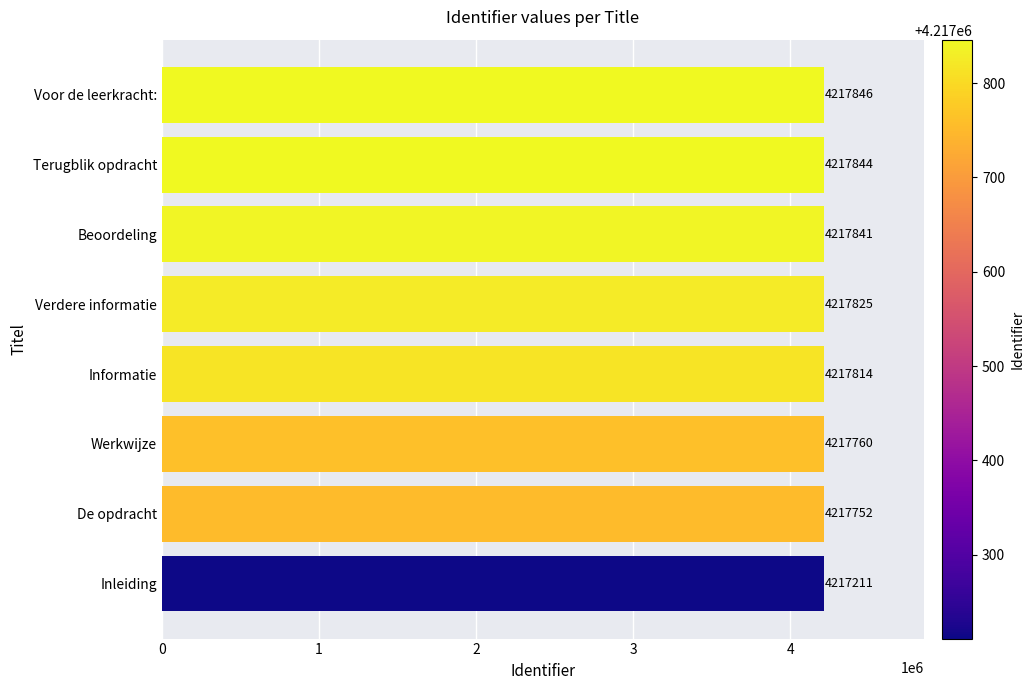

Reading bottom to top, transcribe all the data shown in this chart.

4217211	4217752	4217760	4217814	4217825	4217841	4217844	4217846